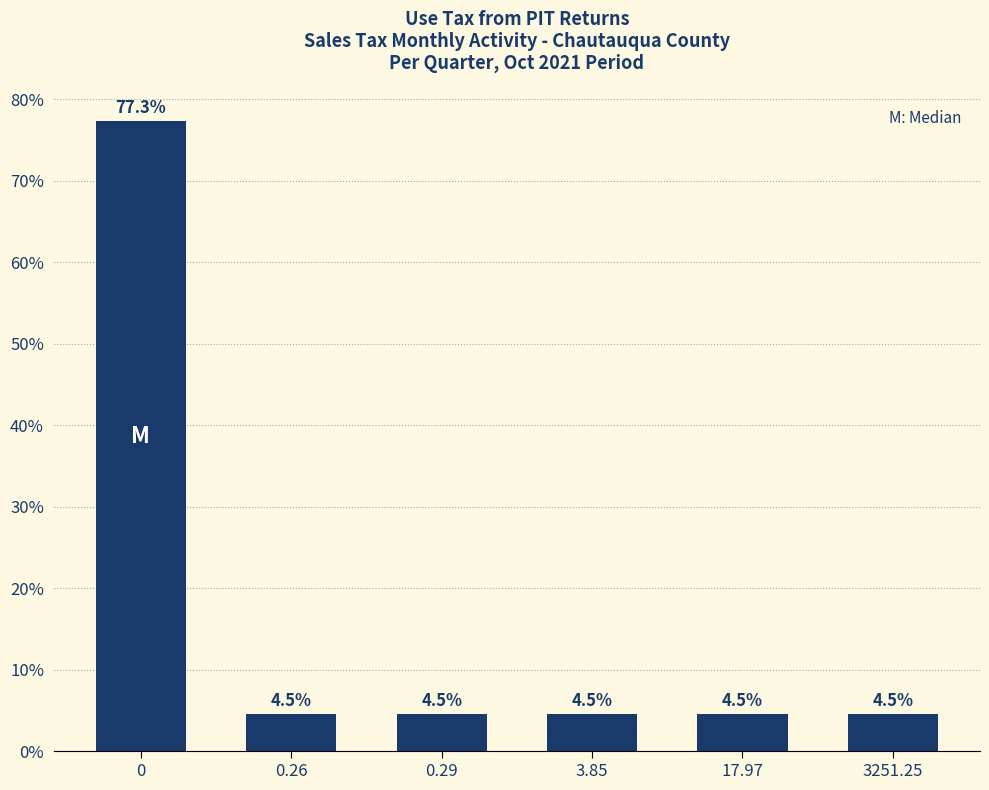

Reading left to right, transcribe all the data shown in this chart.

77.3	4.5	4.5	4.5	4.5	4.5